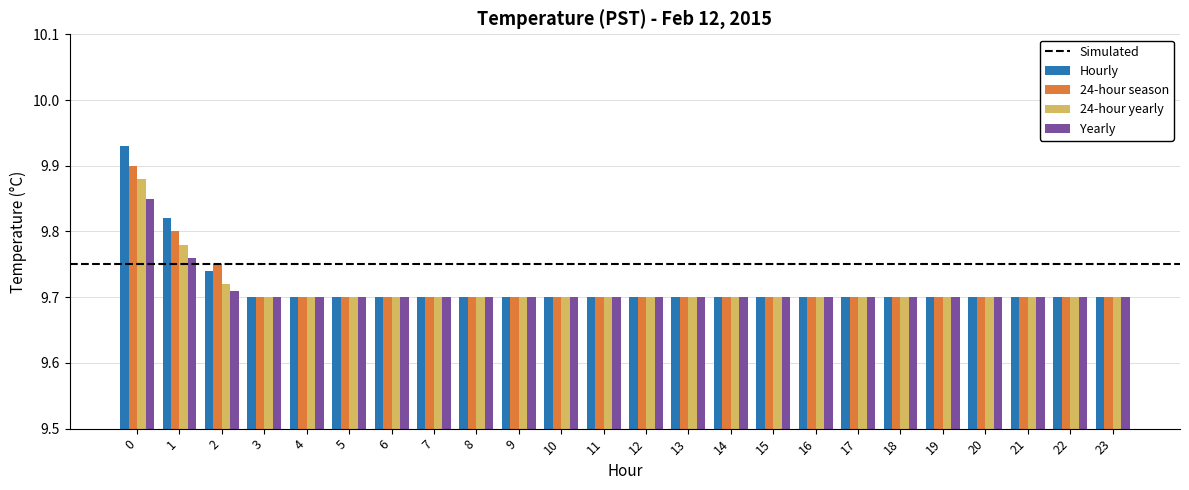

How many 24-hour season values are between 9 and 10?

24